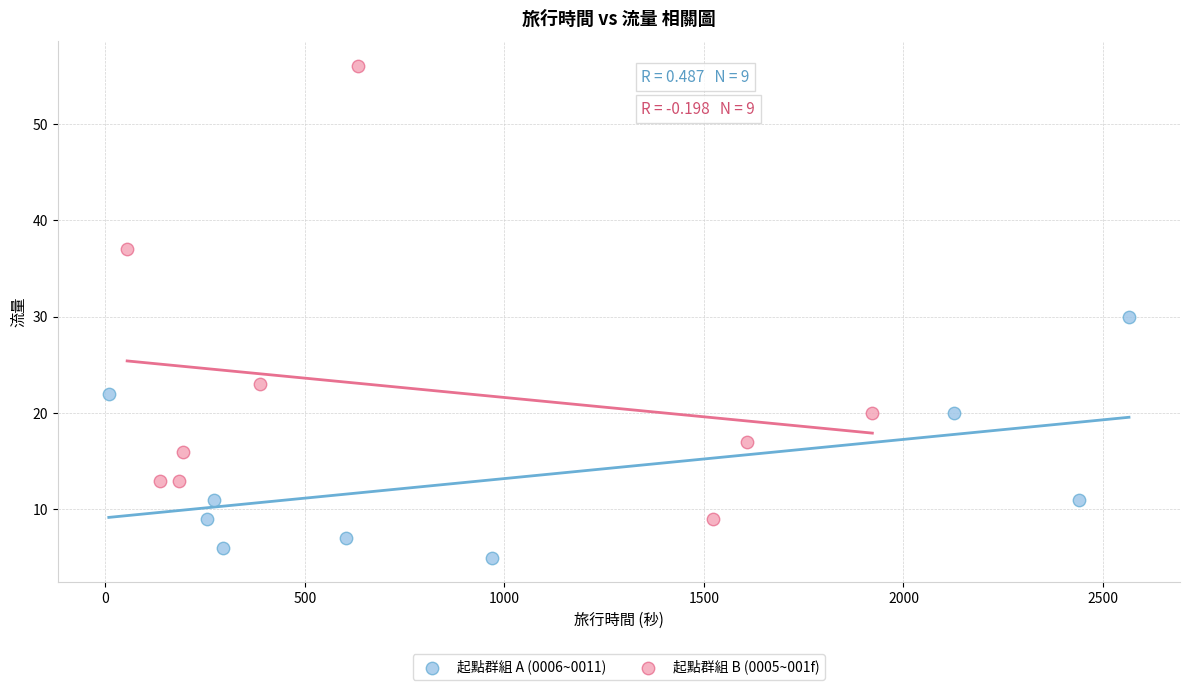

Which series has the largest Y range (max minus min)?

起點群組 B (0005~001f)